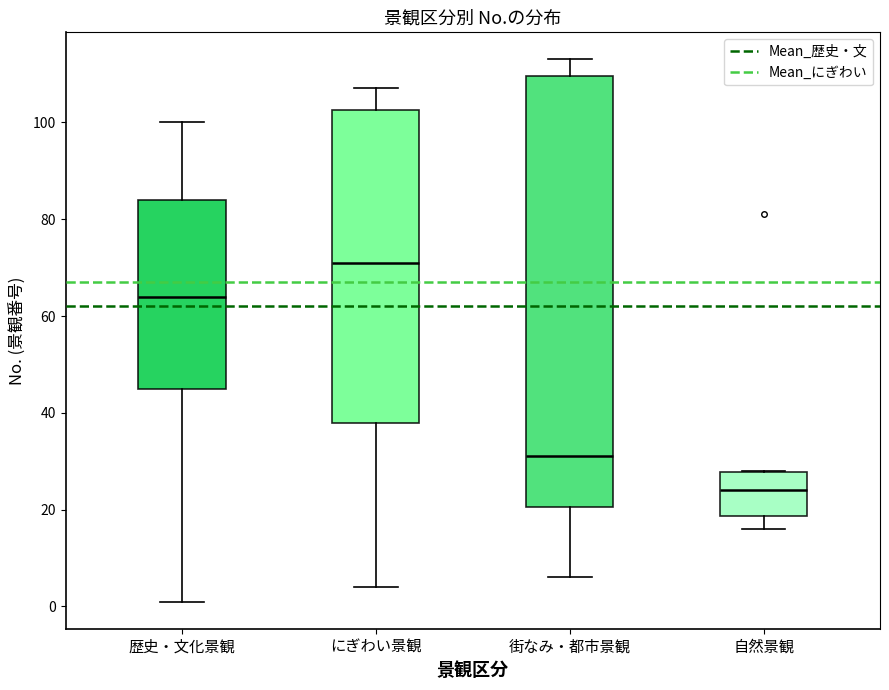

Which box is the tallest, from its lower edge to its upper edge?

街なみ・都市景観